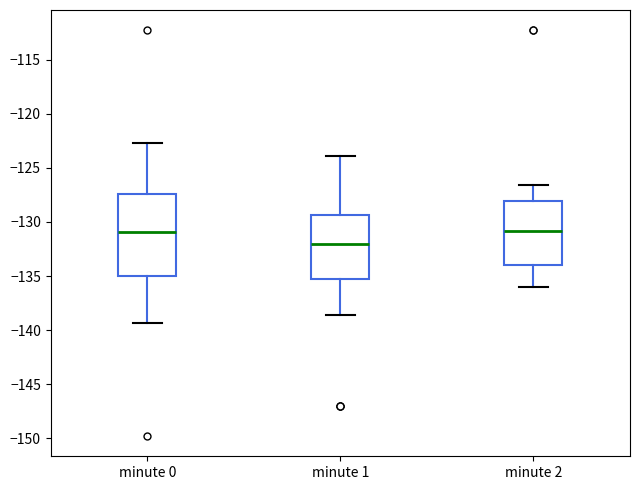

Comparing the boxes themselves (not the whiskers), which one is the tallest?

minute 0